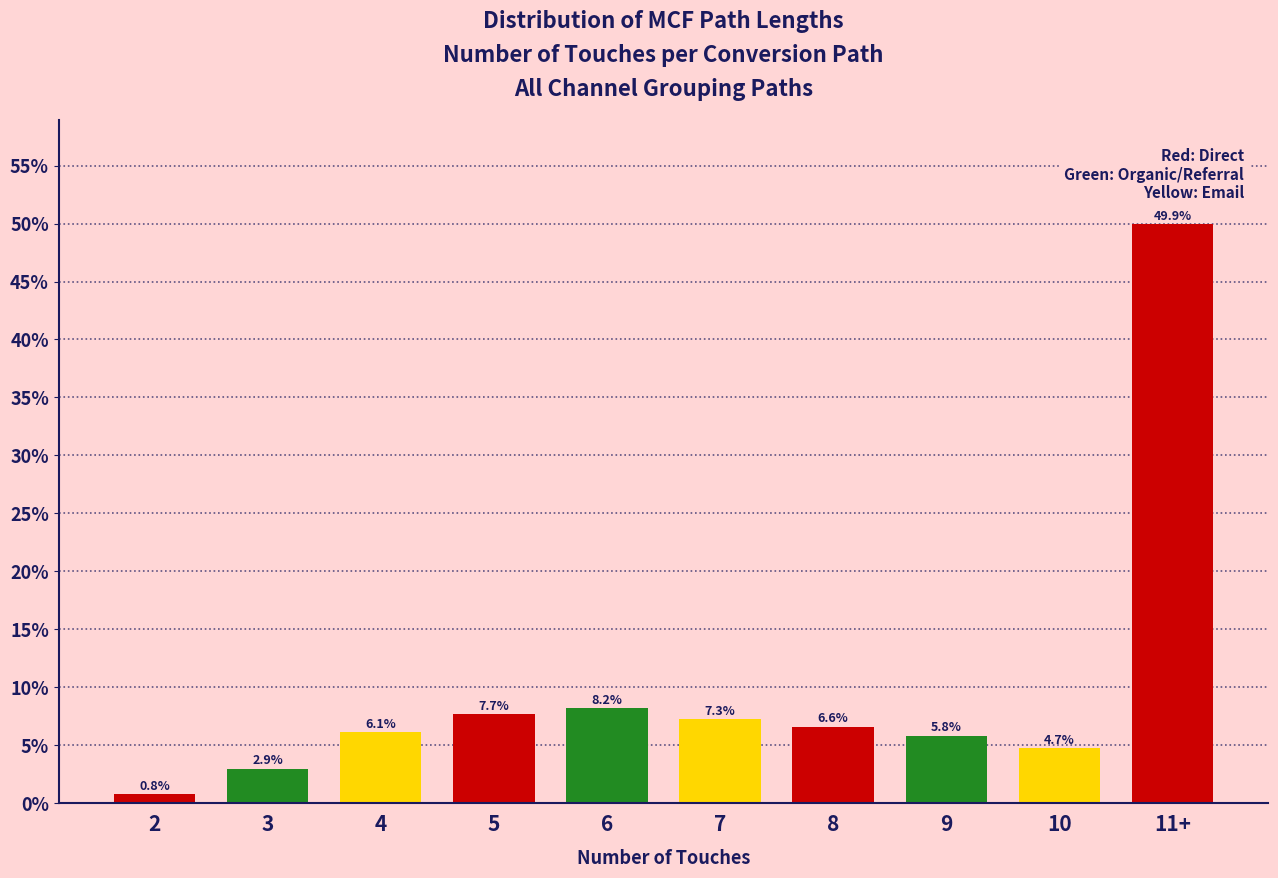

Reading right to left, what are all the values shown in this chart?

11+=49.9	10=4.7	9=5.8	8=6.6	7=7.3	6=8.2	5=7.7	4=6.1	3=2.9	2=0.8